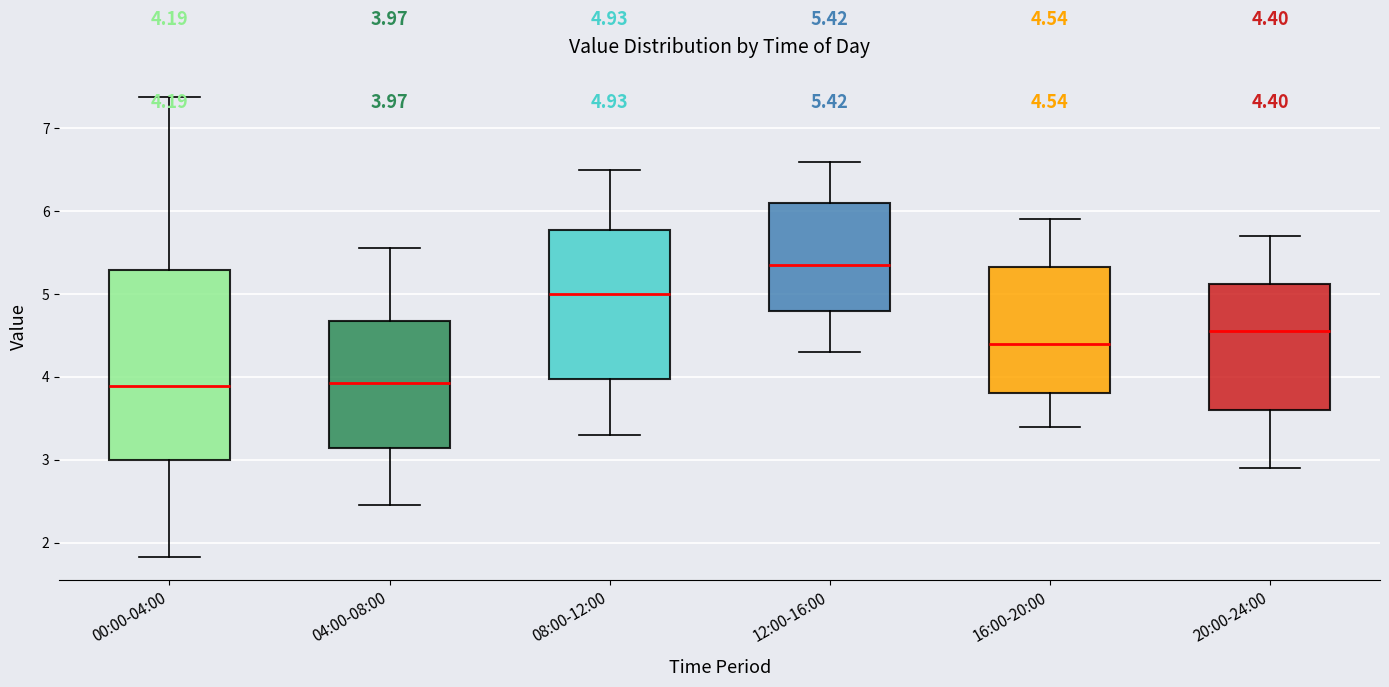

Which box has the highest median line?

12:00-16:00